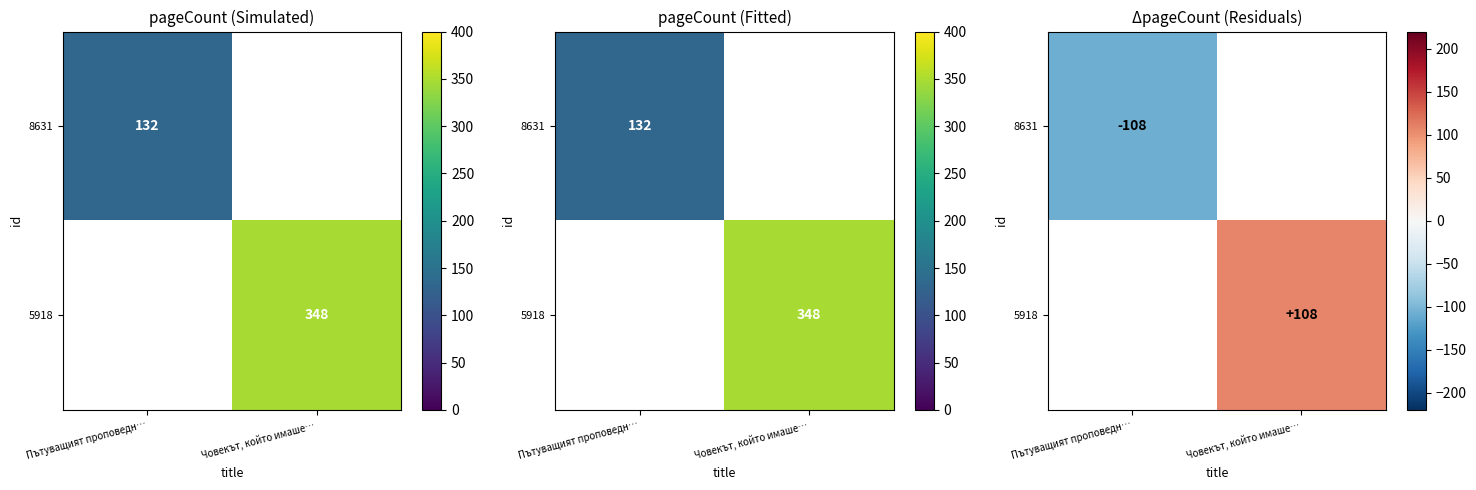

List the labels in order of 8631 value, largest first.

Пътуващият проповедн…, Човекът, който имаше…